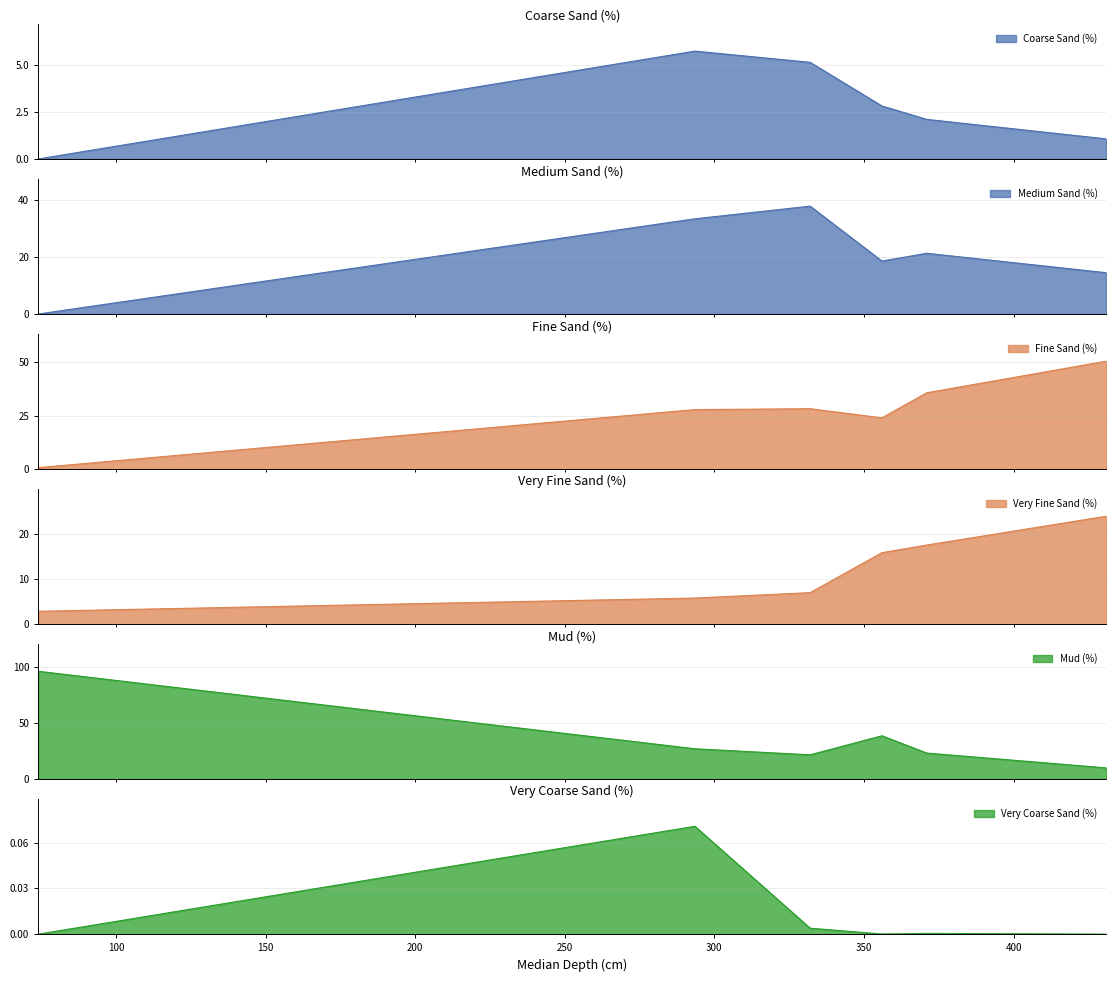

What are all the series names shown in the legend?

Coarse Sand (%), Medium Sand (%), Fine Sand (%), Very Fine Sand (%), Mud (%), Very Coarse Sand (%)